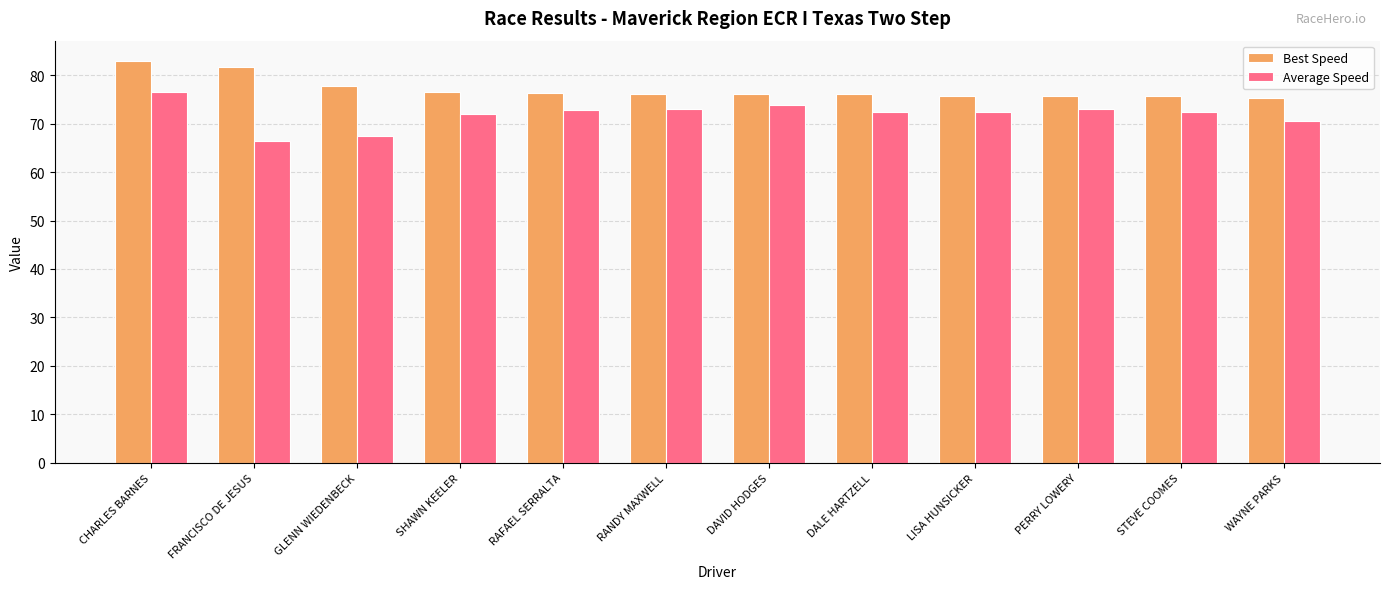

What is the sum of all Average Speed values?

862.8